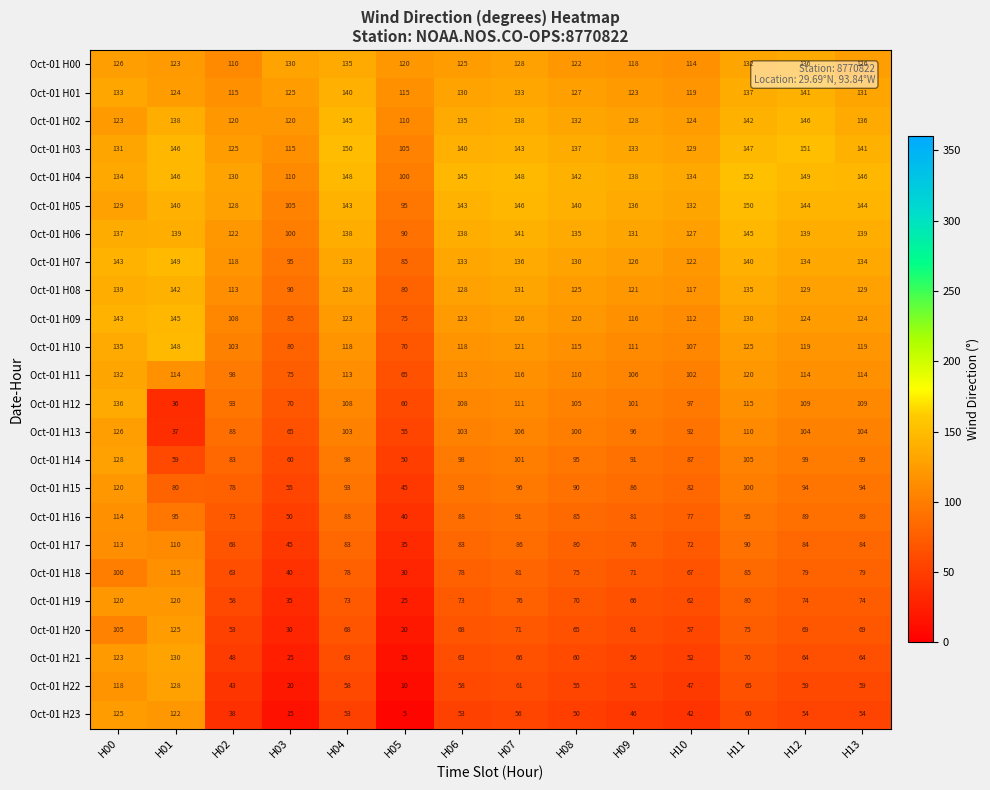

At which label does Oct-01 H10 first exceed 118?

H00